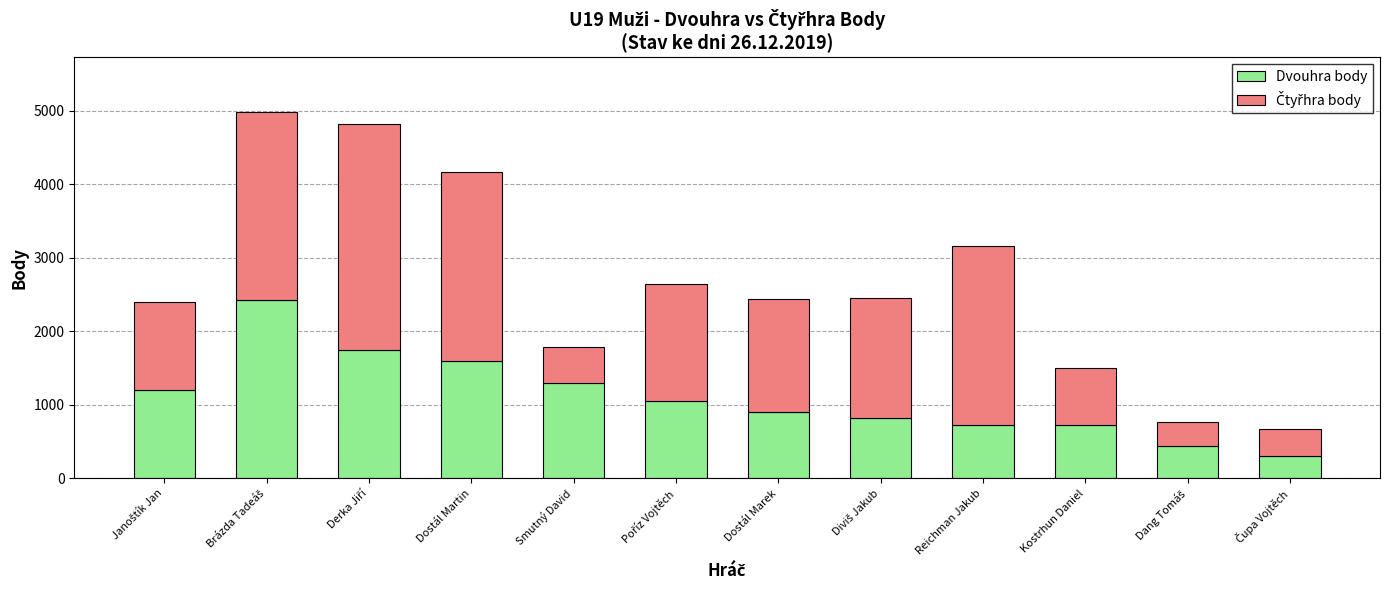

What is the highest value of the Dvouhra body series?

2420